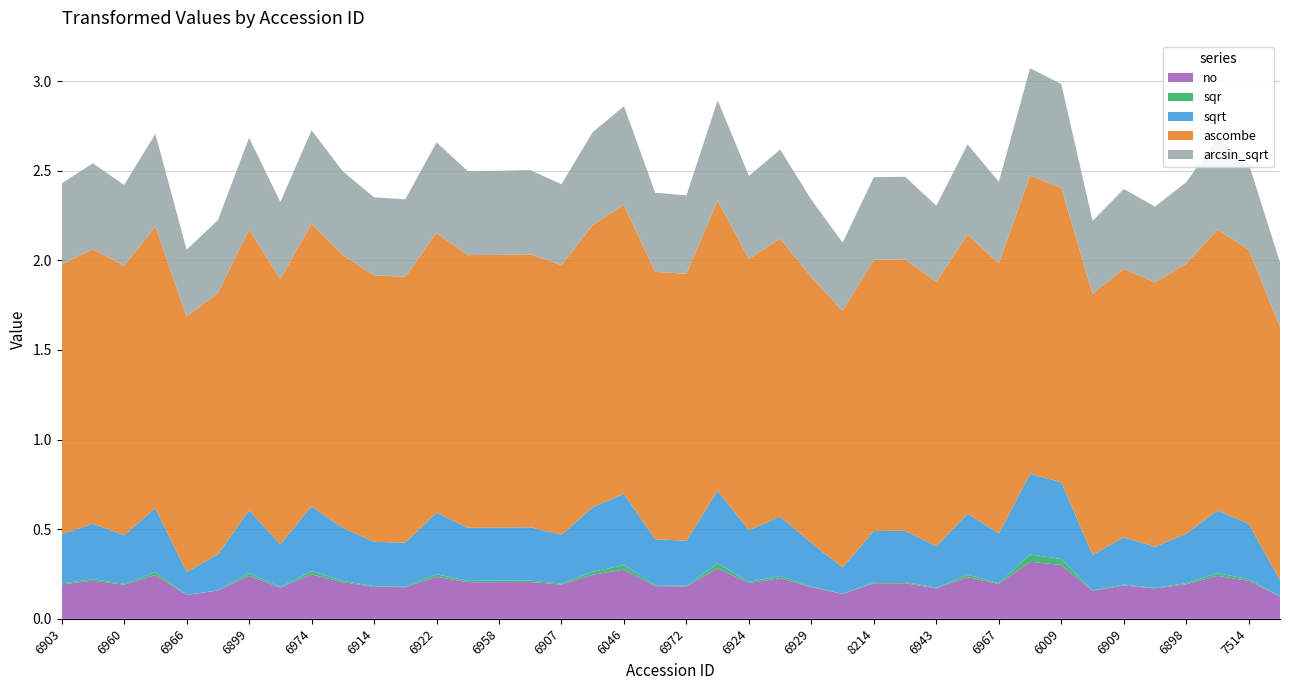

Reading left to right, extract all data points from this chart.

no: 0.2	0.2	0.2	0.2	0.1	0.2	0.2	0.2	0.2	0.2	0.2	0.2	0.2	0.2	0.2	0.2	0.2	0.2	0.3	0.2	0.2	0.3	0.2	0.2	0.2	0.1	0.2	0.2	0.2	0.2	0.2	0.3	0.3	0.2	0.2	0.2	0.2	0.2	0.2	0.1
sqr: 0.0	0.0	0.0	0.0	0.0	0.0	0.0	0.0	0.0	0.0	0.0	0.0	0.0	0.0	0.0	0.0	0.0	0.0	0.0	0.0	0.0	0.0	0.0	0.0	0.0	0.0	0.0	0.0	0.0	0.0	0.0	0.0	0.0	0.0	0.0	0.0	0.0	0.0	0.0	0.0
sqrt: 0.3	0.3	0.3	0.4	0.1	0.2	0.4	0.2	0.4	0.3	0.2	0.2	0.3	0.3	0.3	0.3	0.3	0.4	0.4	0.3	0.3	0.4	0.3	0.3	0.2	0.1	0.3	0.3	0.2	0.3	0.3	0.4	0.4	0.2	0.3	0.2	0.3	0.4	0.3	0.1
ascombe: 1.5	1.5	1.5	1.6	1.4	1.5	1.6	1.5	1.6	1.5	1.5	1.5	1.6	1.5	1.5	1.5	1.5	1.6	1.6	1.5	1.5	1.6	1.5	1.6	1.5	1.4	1.5	1.5	1.5	1.6	1.5	1.7	1.6	1.5	1.5	1.5	1.5	1.6	1.5	1.4
arcsin_sqrt: 0.5	0.5	0.5	0.5	0.4	0.4	0.5	0.4	0.5	0.5	0.4	0.4	0.5	0.5	0.5	0.5	0.5	0.5	0.6	0.4	0.4	0.6	0.5	0.5	0.4	0.4	0.5	0.5	0.4	0.5	0.5	0.6	0.6	0.4	0.4	0.4	0.5	0.5	0.5	0.4